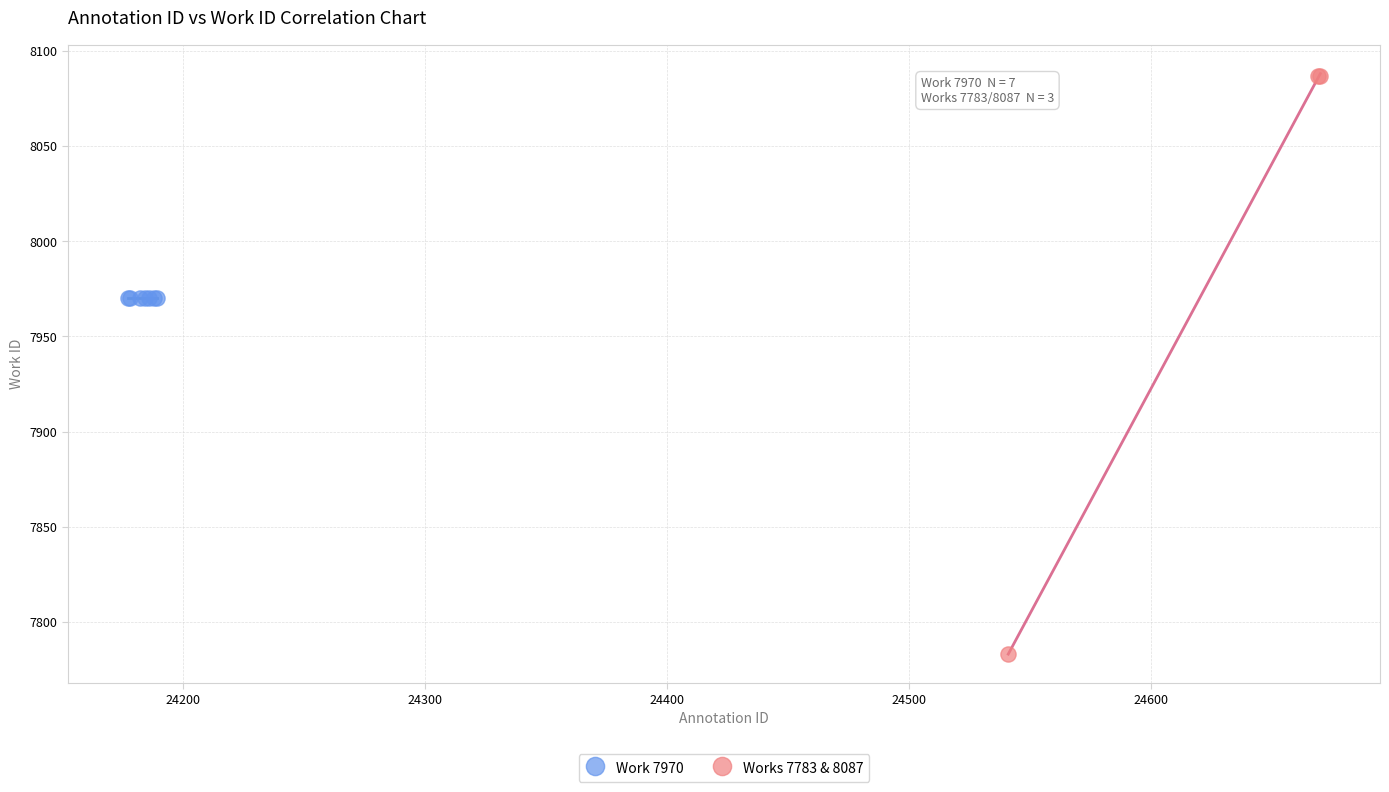

Which series reaches the maximum Y coordinate?

Works 7783 & 8087